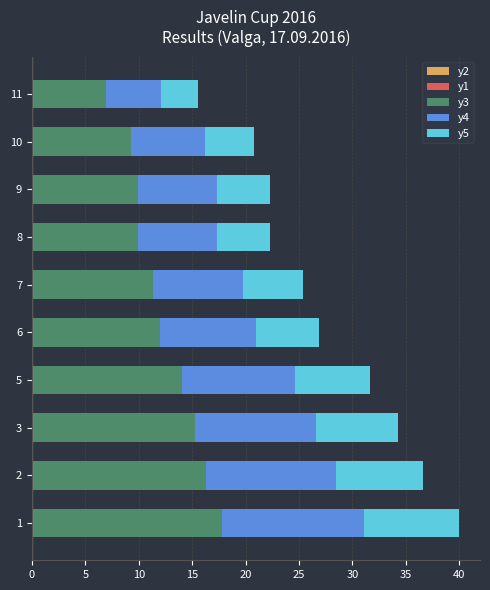

How many bars are there in total?

50